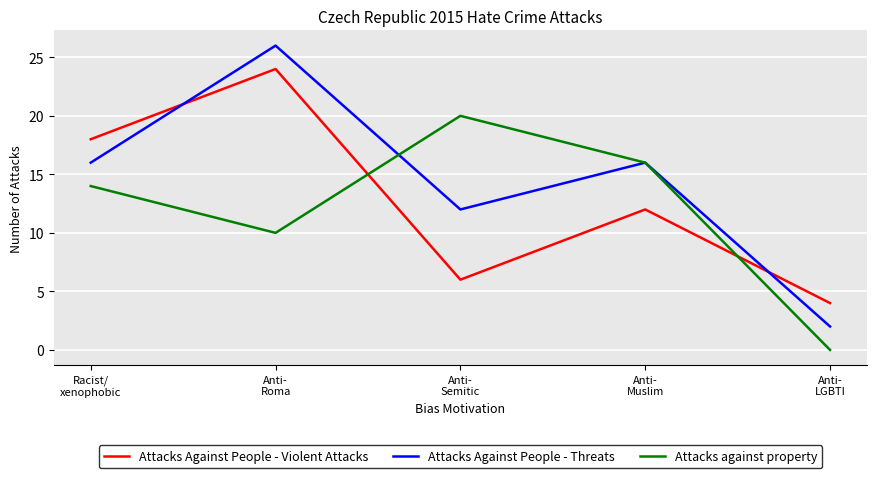

Is the value of Attacks Against People - Threats at Anti-
Semitic greater than the value of Attacks against property at Anti-
Roma?

Yes